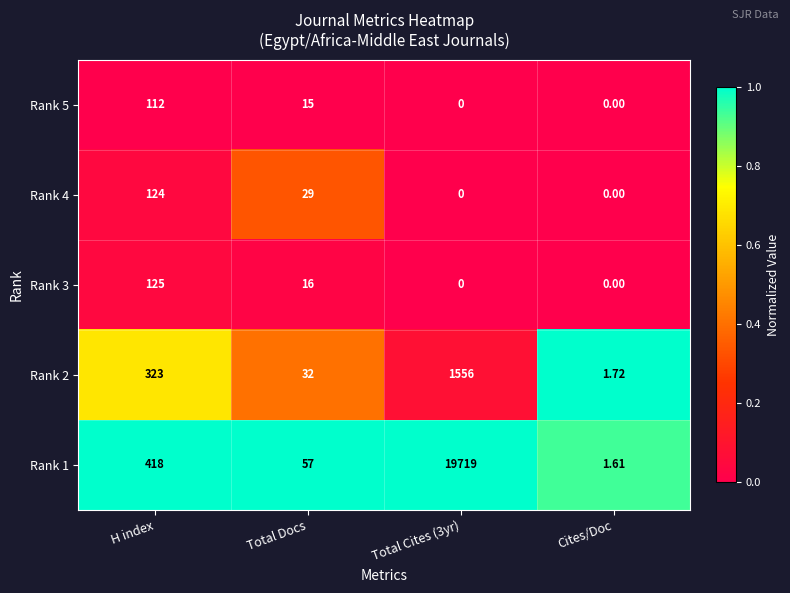

At which label is Rank 2 closest to 778?

H index